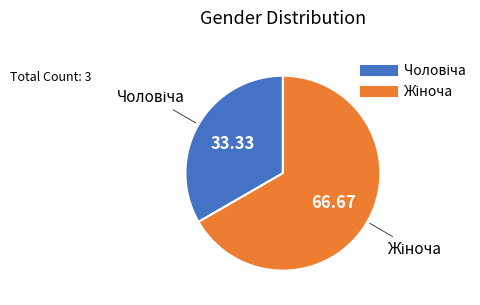

Does any single category account for the majority?

Yes